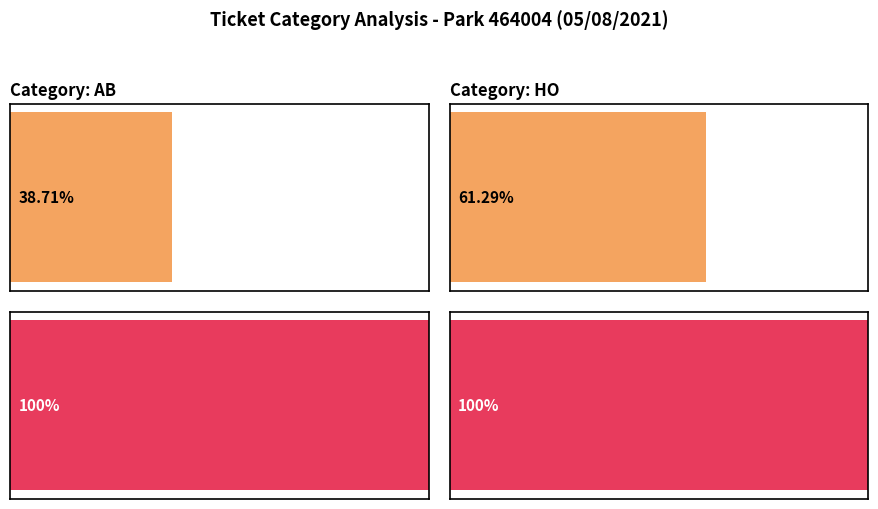

Which has a higher value, AB or HO?

HO